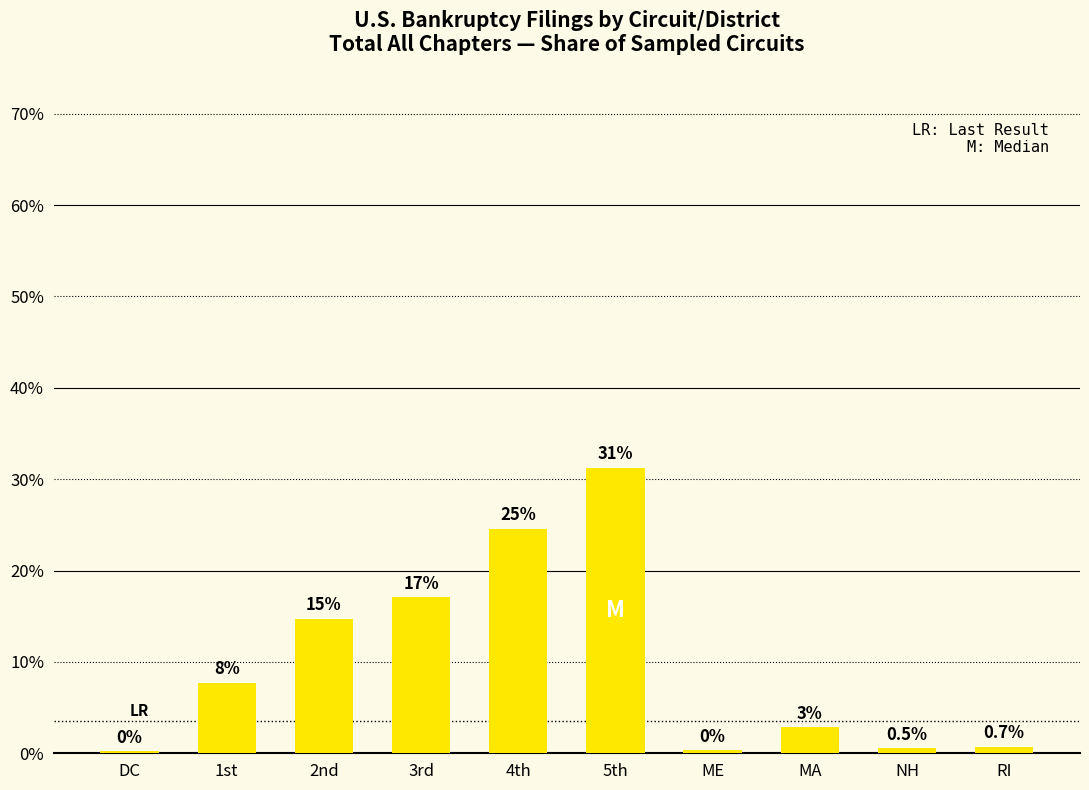

How many bars are there in total?

10